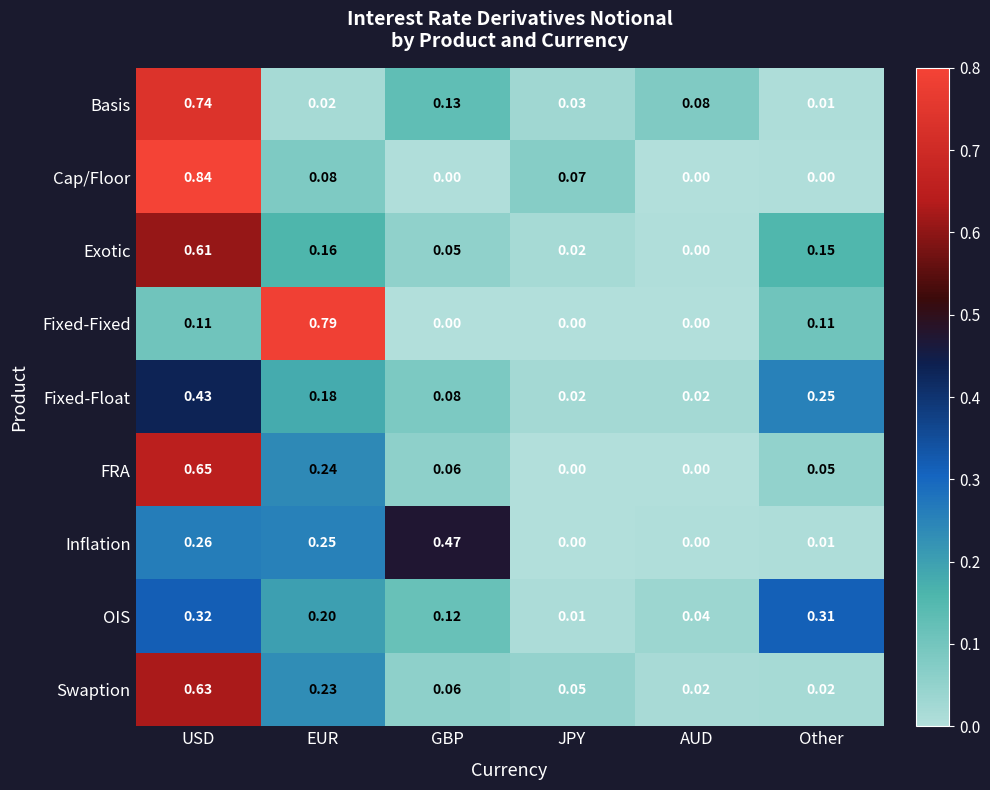

At which label does Inflation reach its peak?

GBP